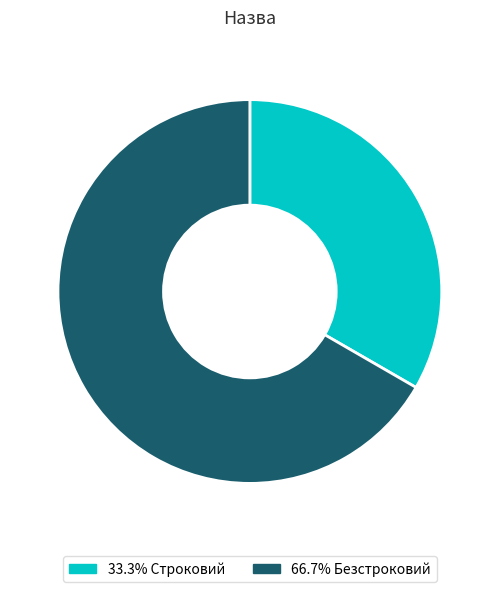

Count the number of slices in the pie.

2